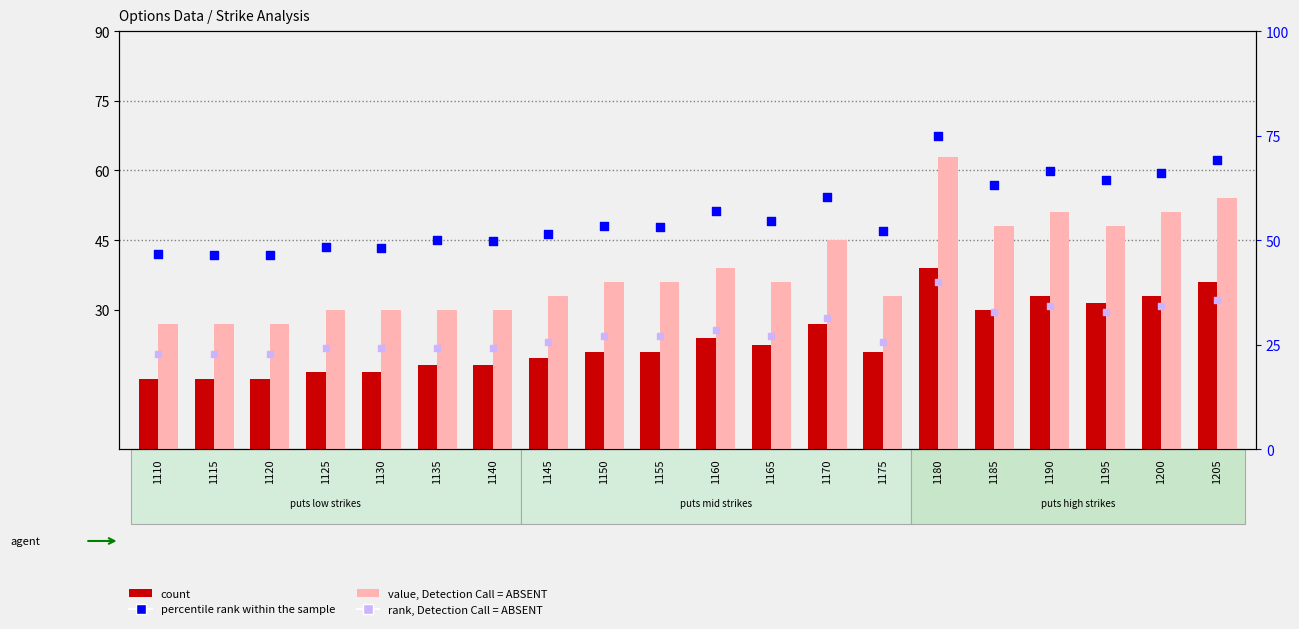

Which series reaches the minimum Y coordinate?

count